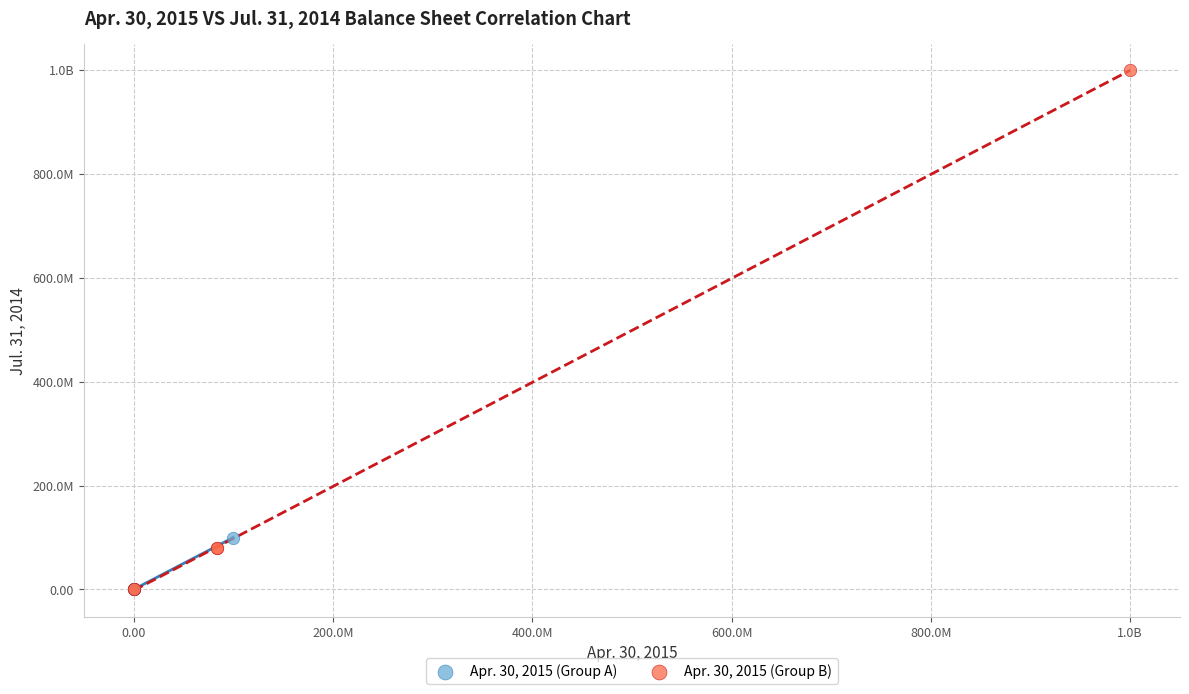

What are all the series names shown in the legend?

Apr. 30, 2015 (Group A), Apr. 30, 2015 (Group B)